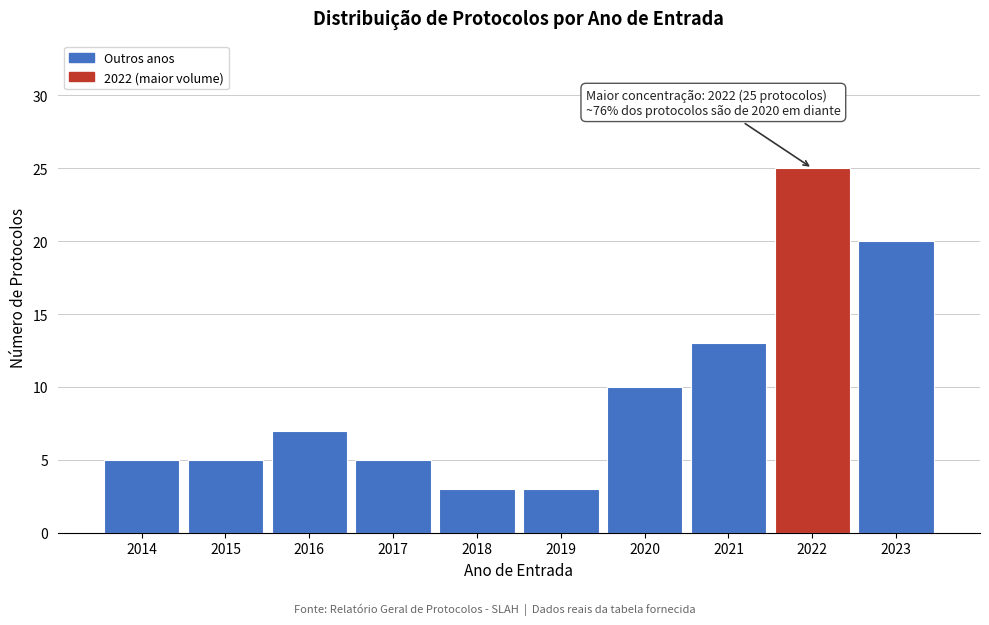

Reading left to right, extract all data points from this chart.

2014=5	2015=5	2016=7	2017=5	2018=3	2019=3	2020=10	2021=13	2022=25	2023=20